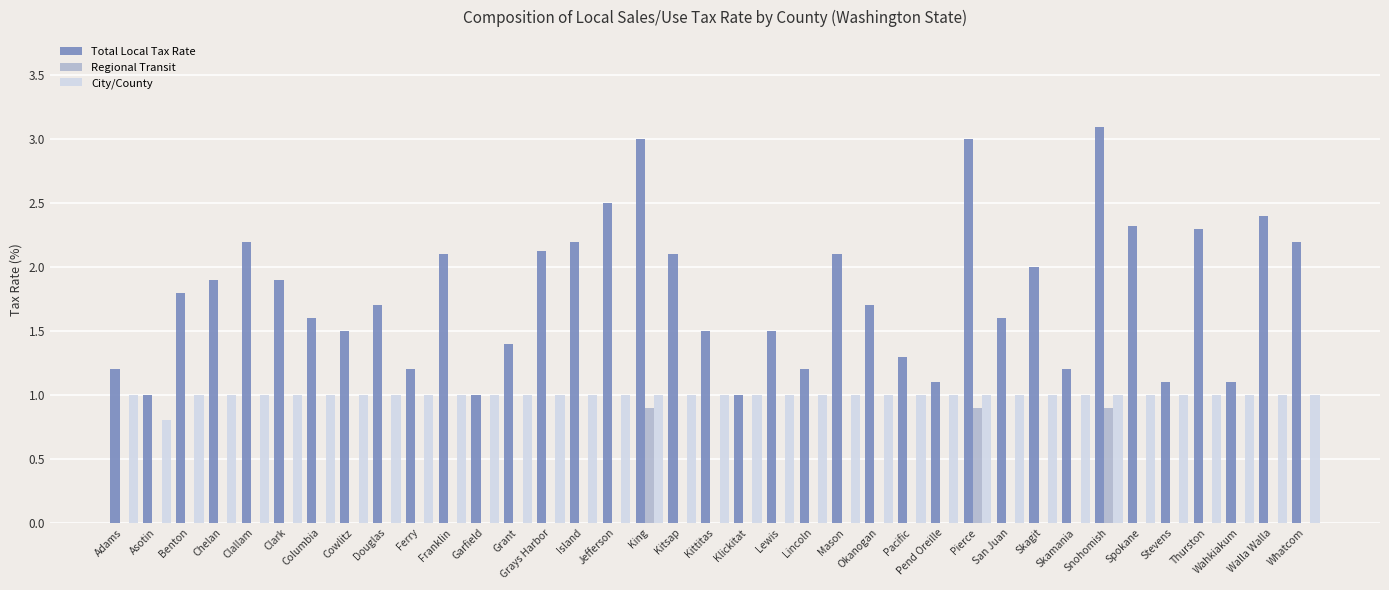

What is the average value of the City/County series?

1.0